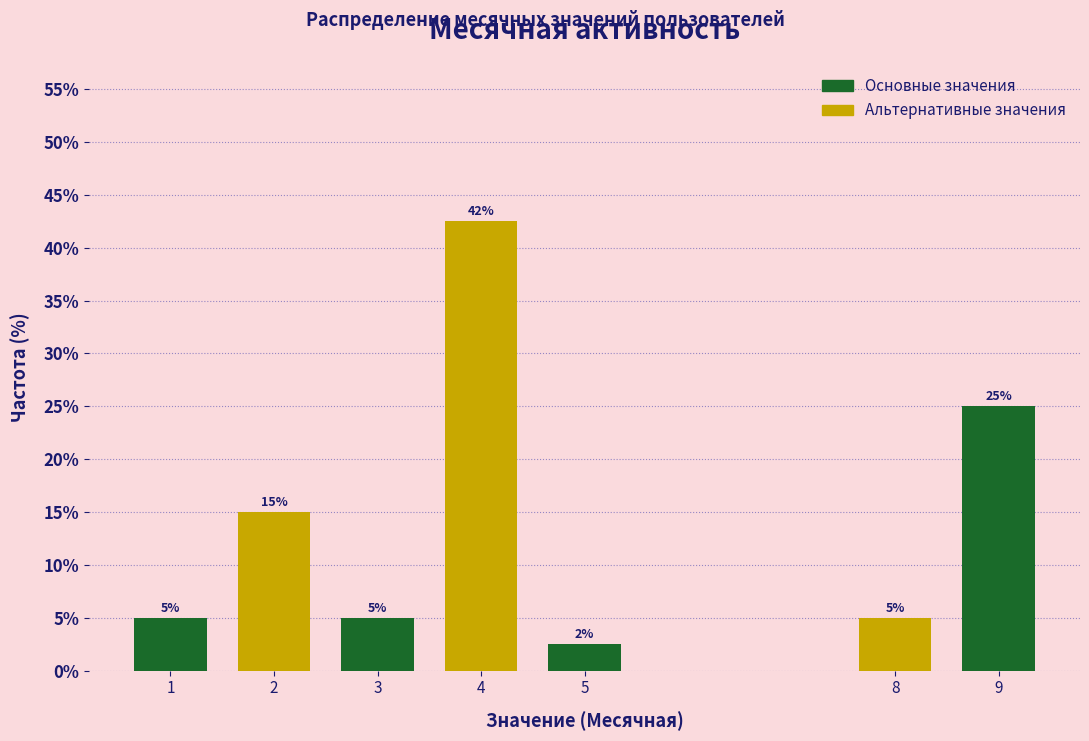

What is the difference between the maximum and minimum values?

40.0